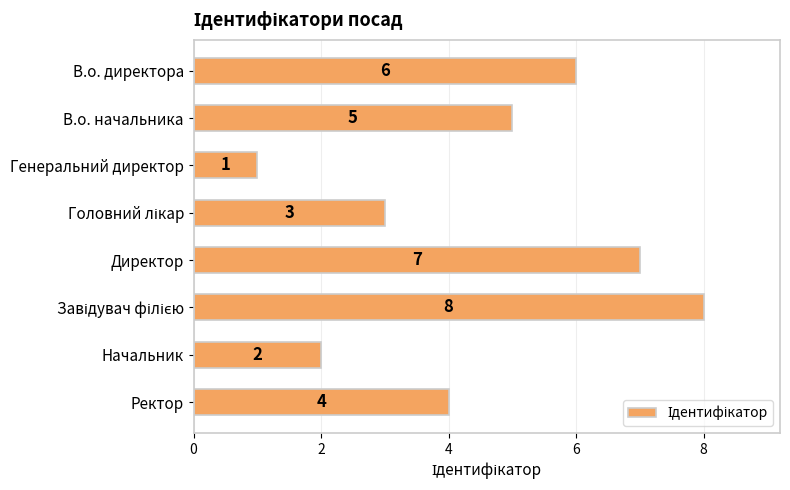

Reading bottom to top, list all the values displayed in this chart.

4	2	8	7	3	1	5	6